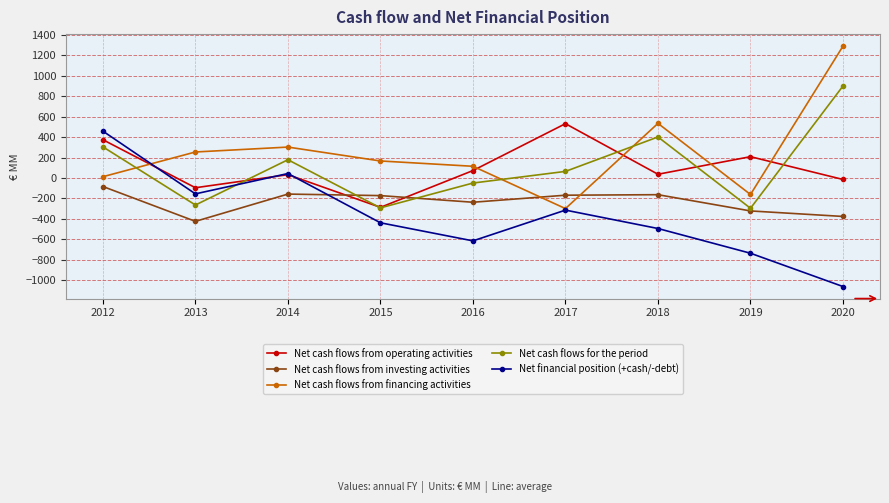

What is the difference between the maximum and minimum values in the Net cash flows for the period series?

1197